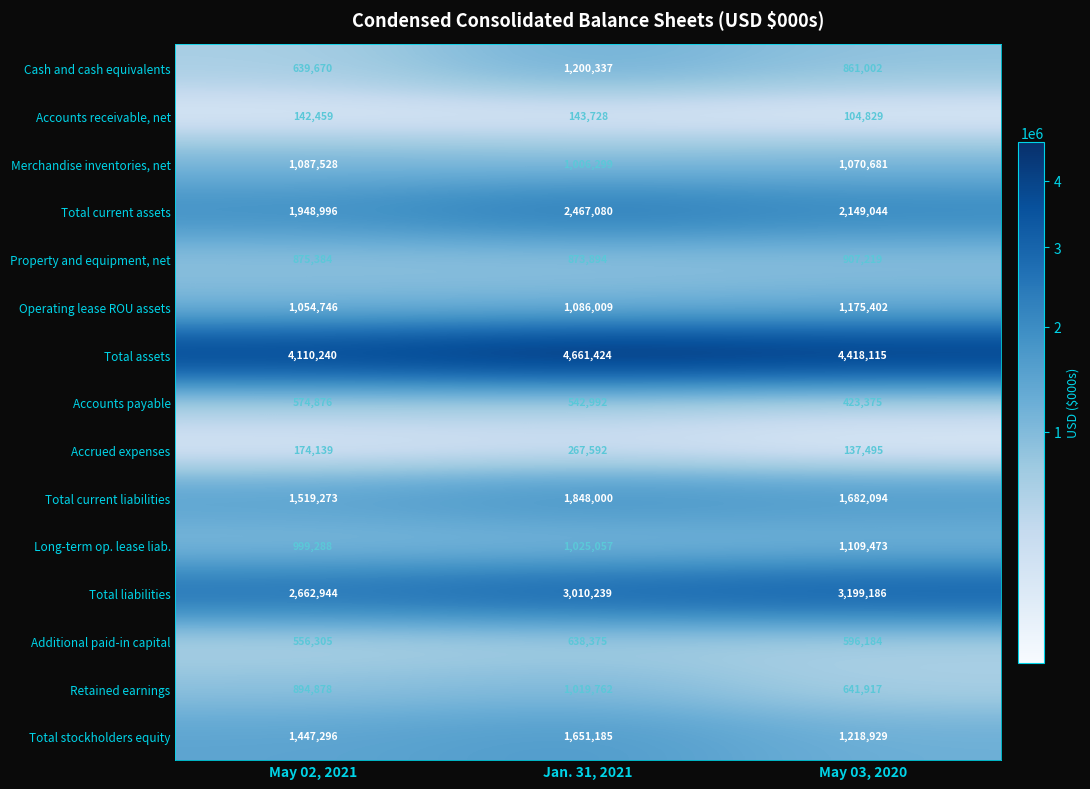

The value of Total liabilities at Jan. 31, 2021 is 3010239. True or false?

True